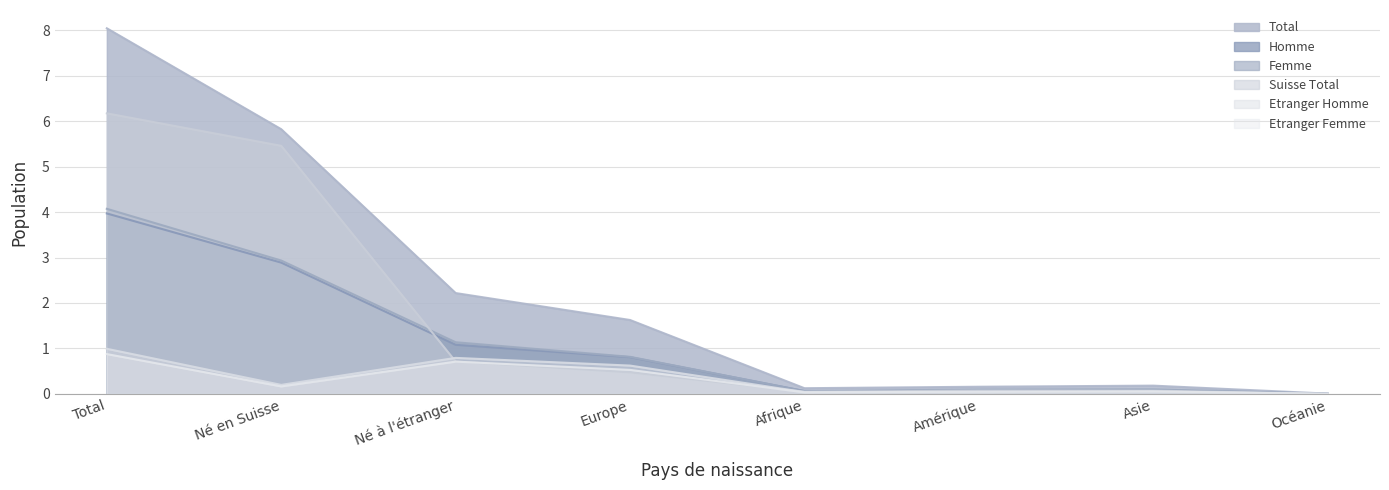

Where is the first local maximum for Suisse Total?

Amérique